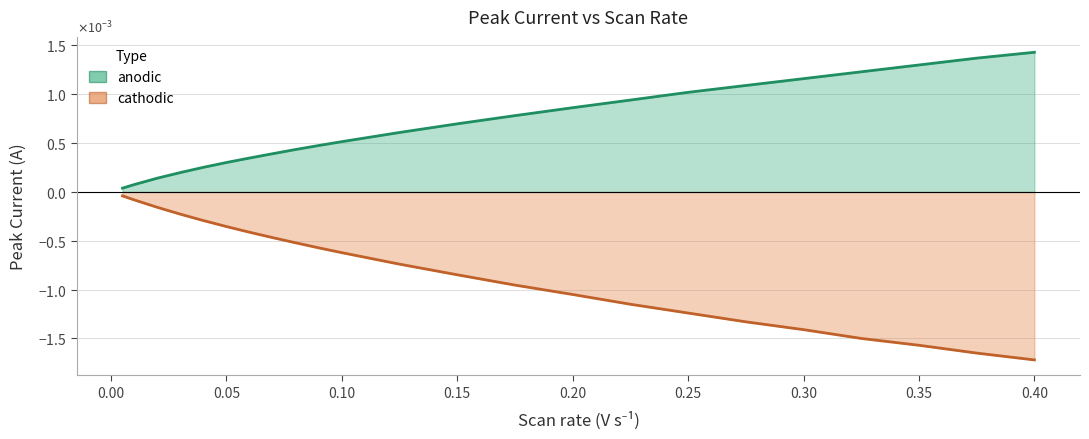

What are all the series names shown in the legend?

anodic, cathodic